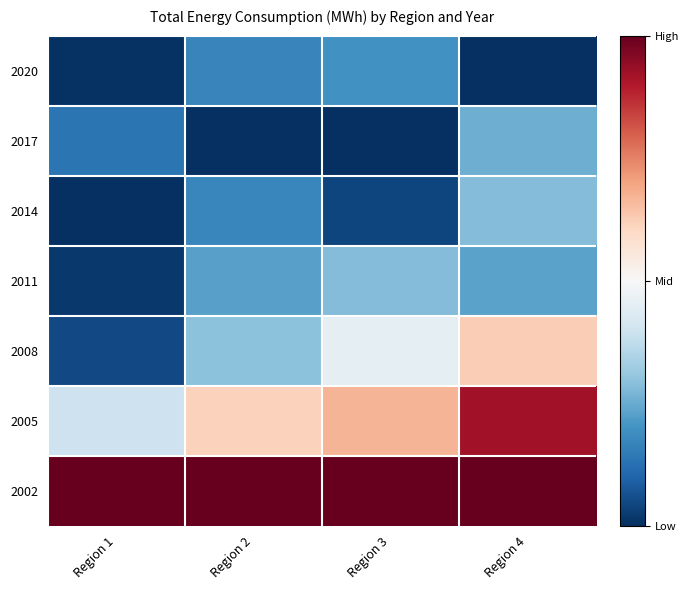

List the series in order of their peak value, highest first.

2002, 2005, 2008, 2011, 2014, 2017, 2020